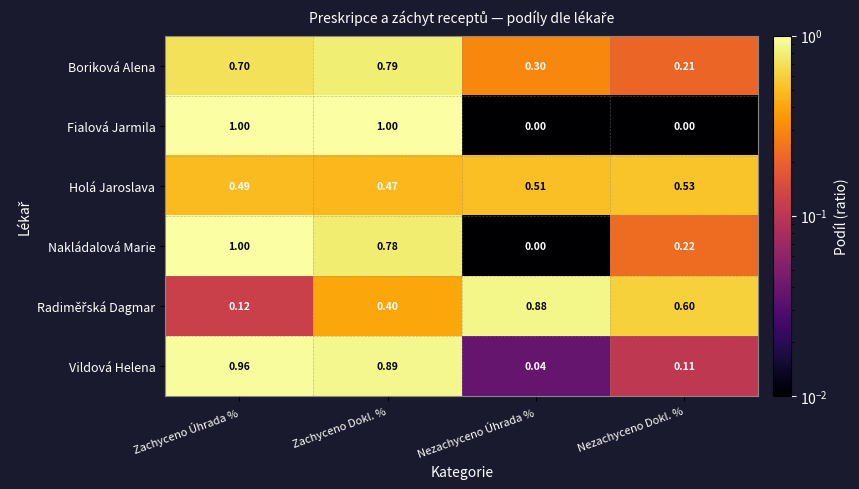

Rank the categories by Vildová Helena value from lowest to highest.

Nezachyceno Úhrada %, Nezachyceno Dokl. %, Zachyceno Dokl. %, Zachyceno Úhrada %